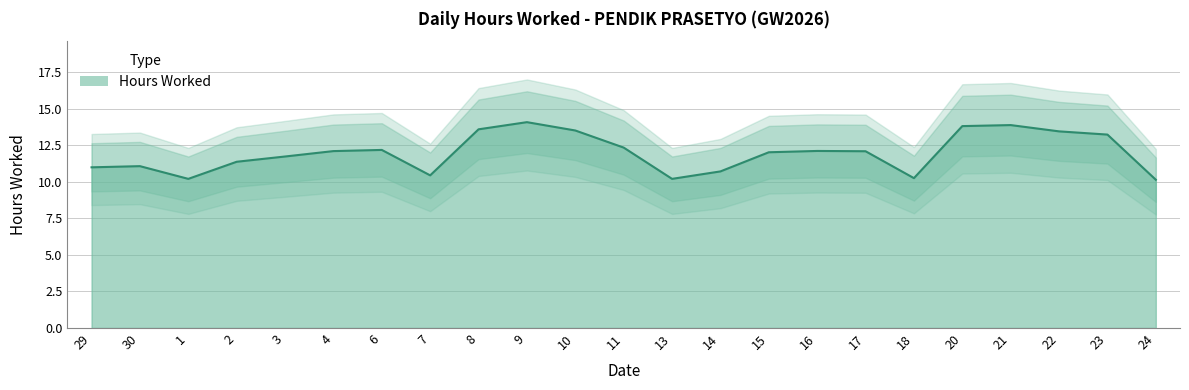

Reading left to right, list all the values displayed in this chart.

29=11.0	30=11.1	1=10.2	2=11.4	3=11.7	4=12.1	6=12.2	7=10.4	8=13.6	9=14.1	10=13.5	11=12.3	13=10.2	14=10.7	15=12.0	16=12.1	17=12.1	18=10.2	20=13.8	21=13.9	22=13.4	23=13.2	24=10.1